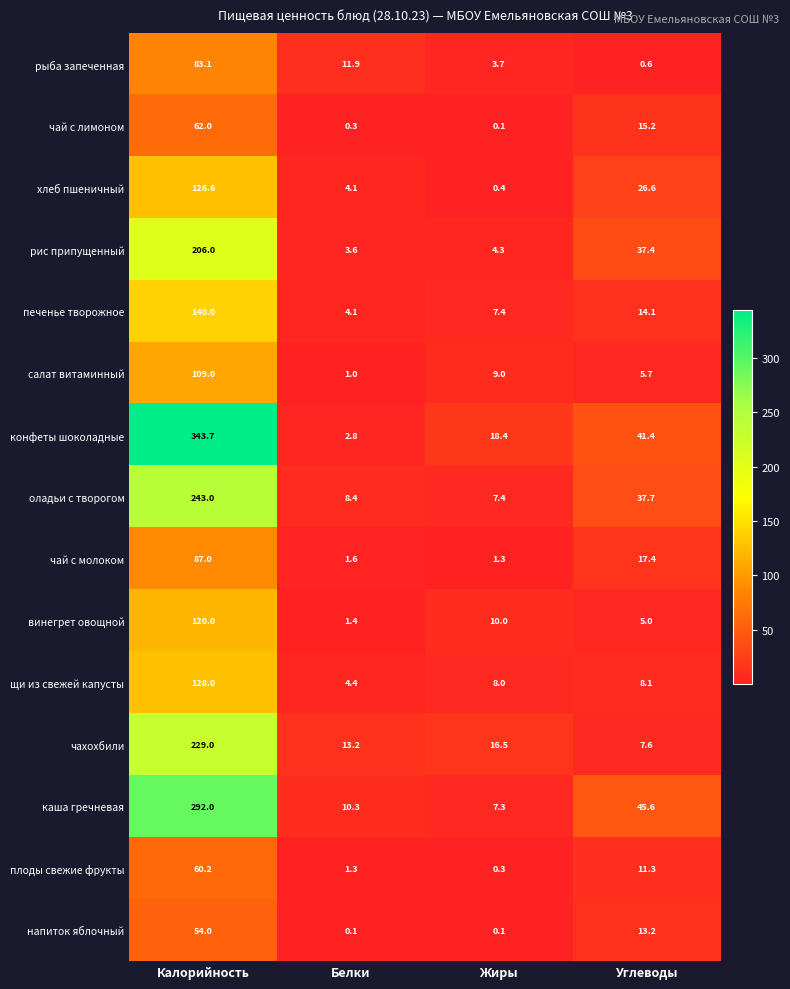

Is it true that печенье творожное equals 1.2 at Белки?

False